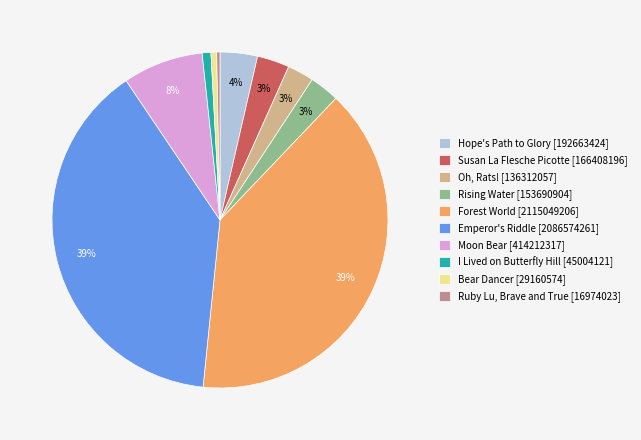

To the nearest percent, what is the difference between the largest and smallest slice percentages?

39%